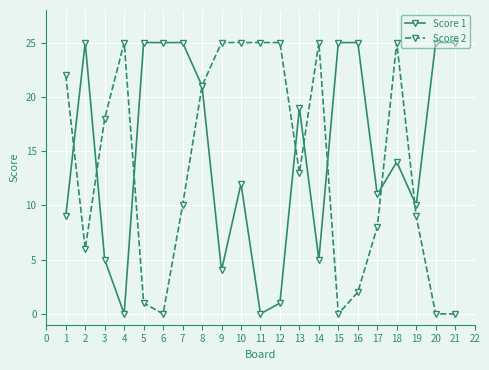

True or false: Score 1 has more than 2 interior local peaks.

True